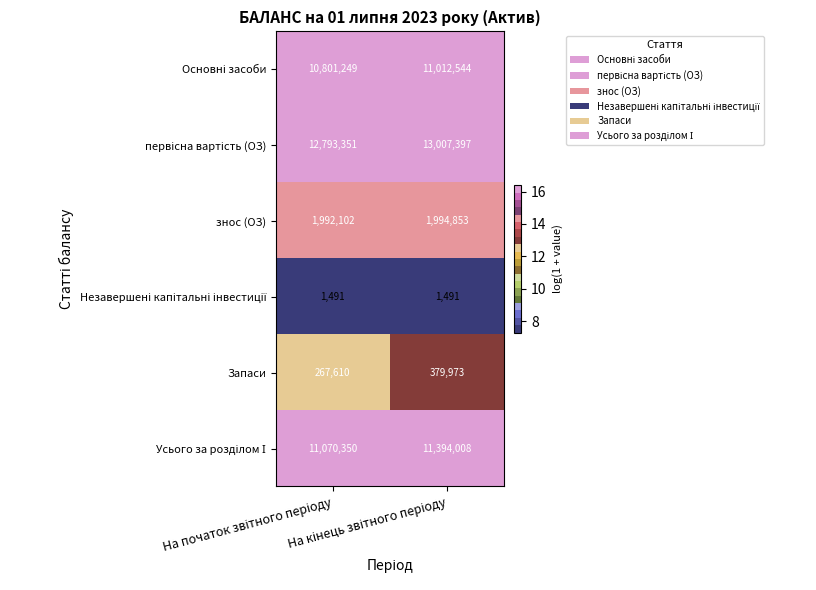

What is the smallest value displayed?

1491